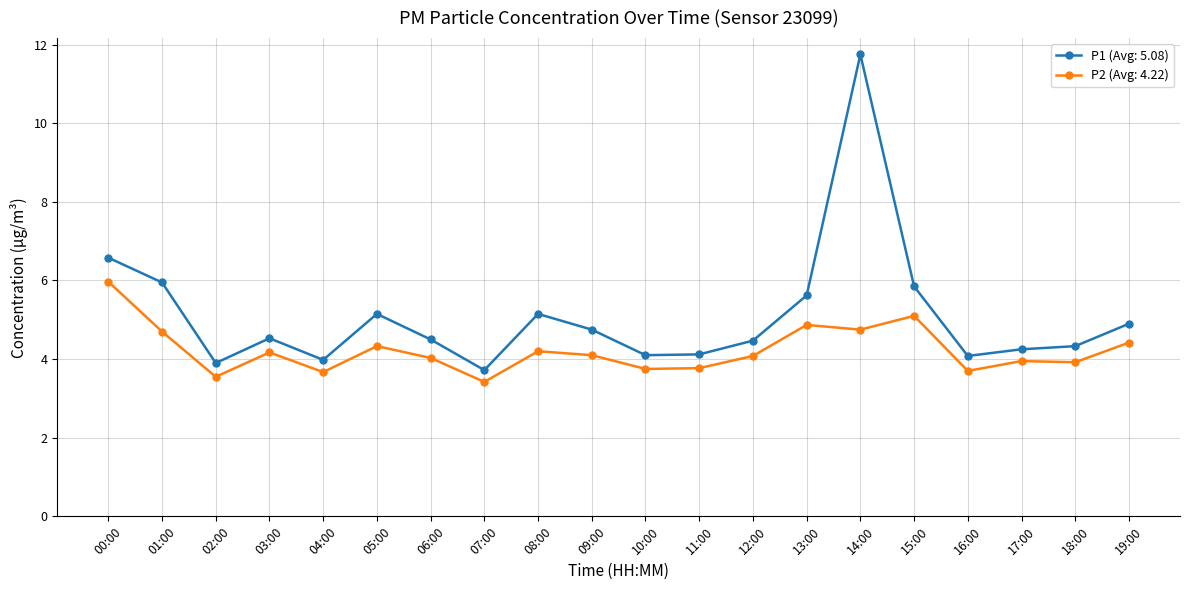

At which category does P1 (Avg: 5.08) reach its first local valley?

02:00